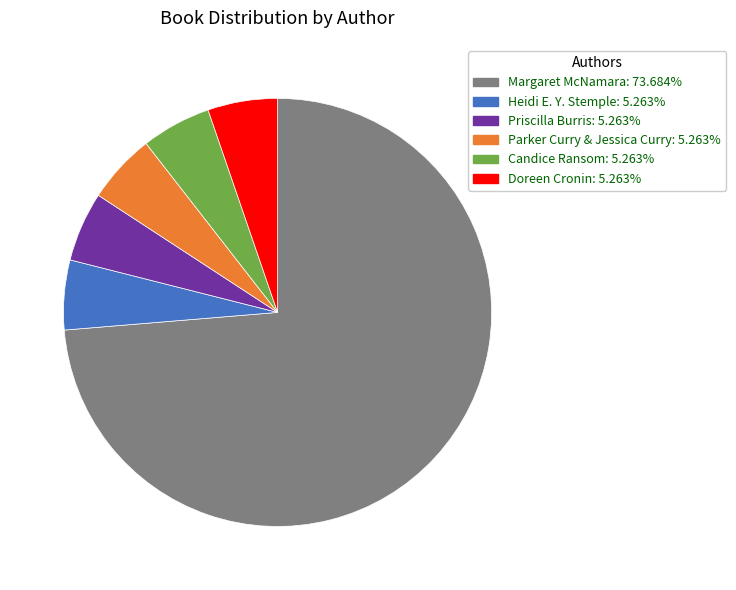

Is there any slice that represents more than half of the pie?

Yes